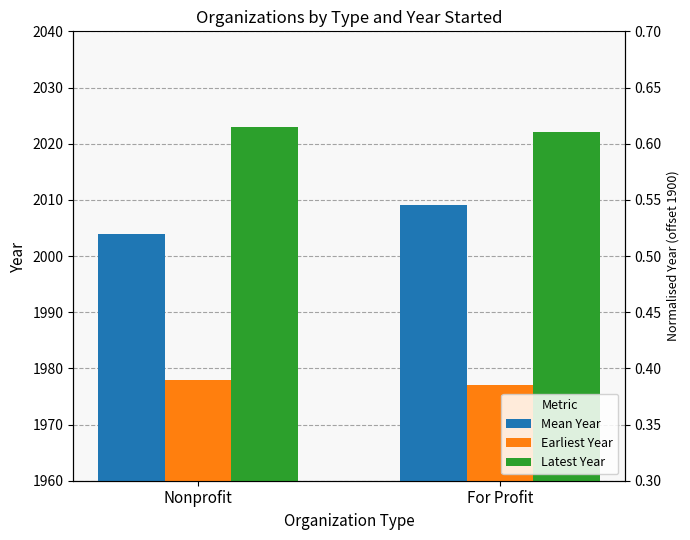

What is the value of the Mean Year bar at the 2nd from the left?

2009